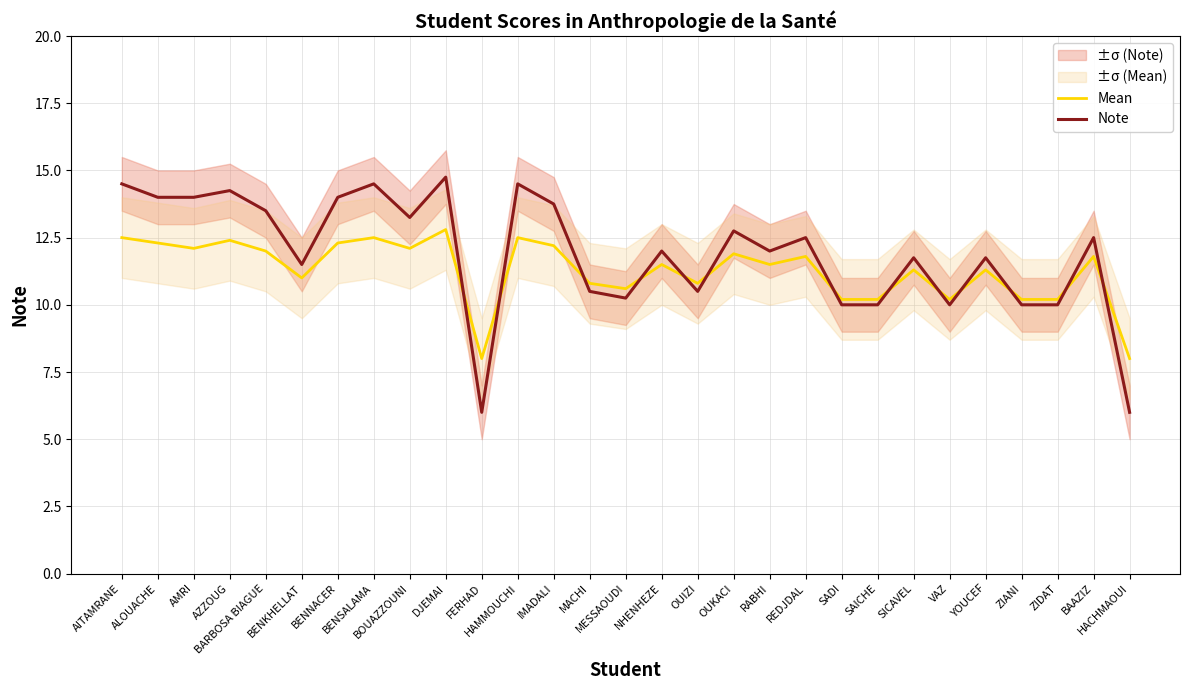

What is the spread (max minus min) of values at BOUAZZOUNI?

1.2